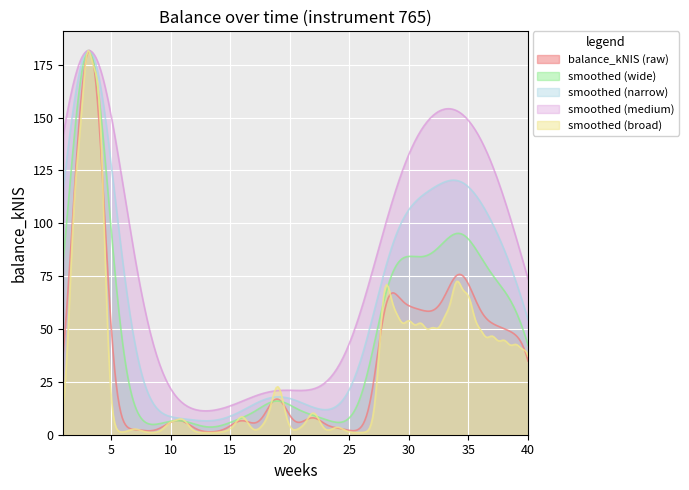

What is the greatest value displayed?

181.7